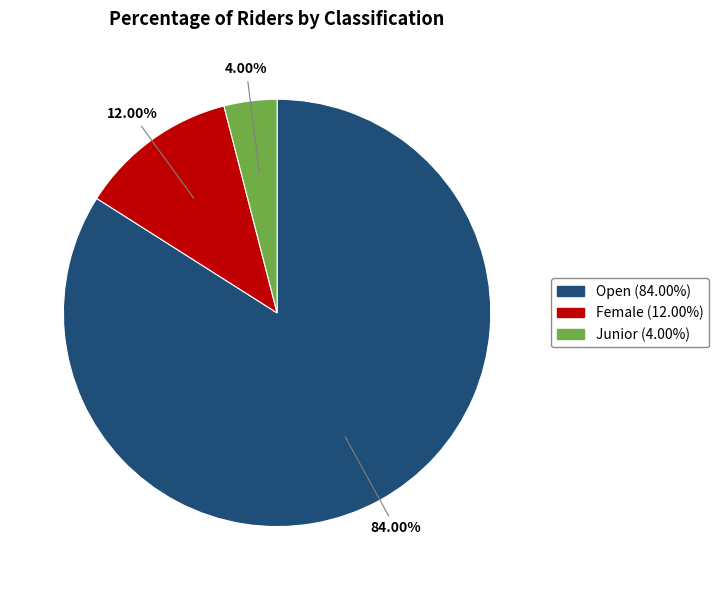

To the nearest percent, what is the combined percentage of Open and Junior?

88%